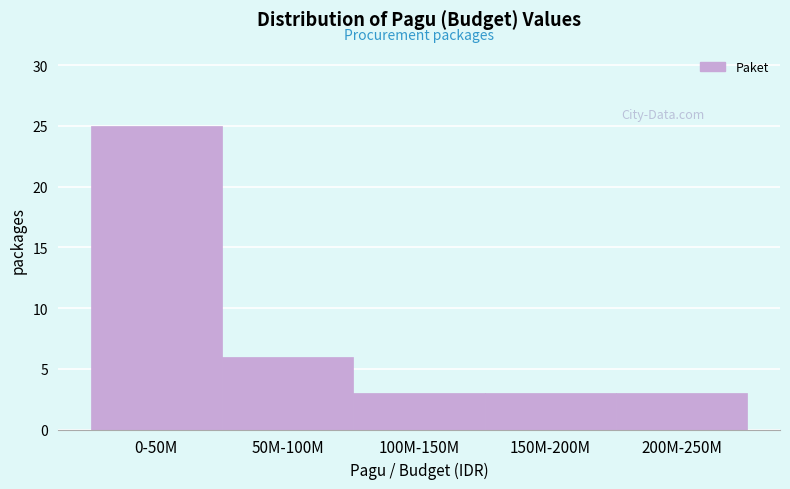

Reading left to right, extract all data points from this chart.

25	6	3	3	3